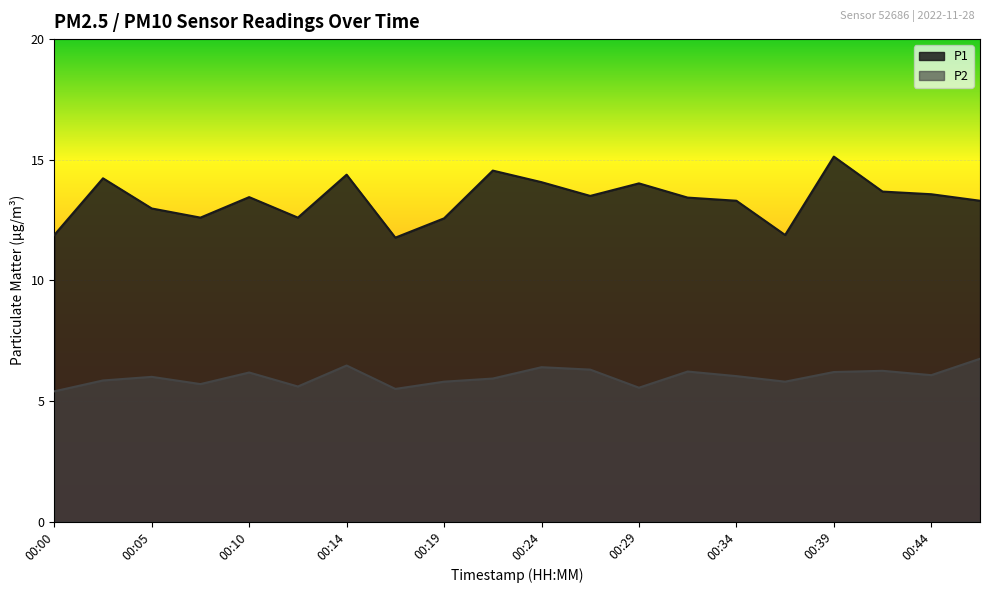

Does the chart display data point markers on the line(s)?

No